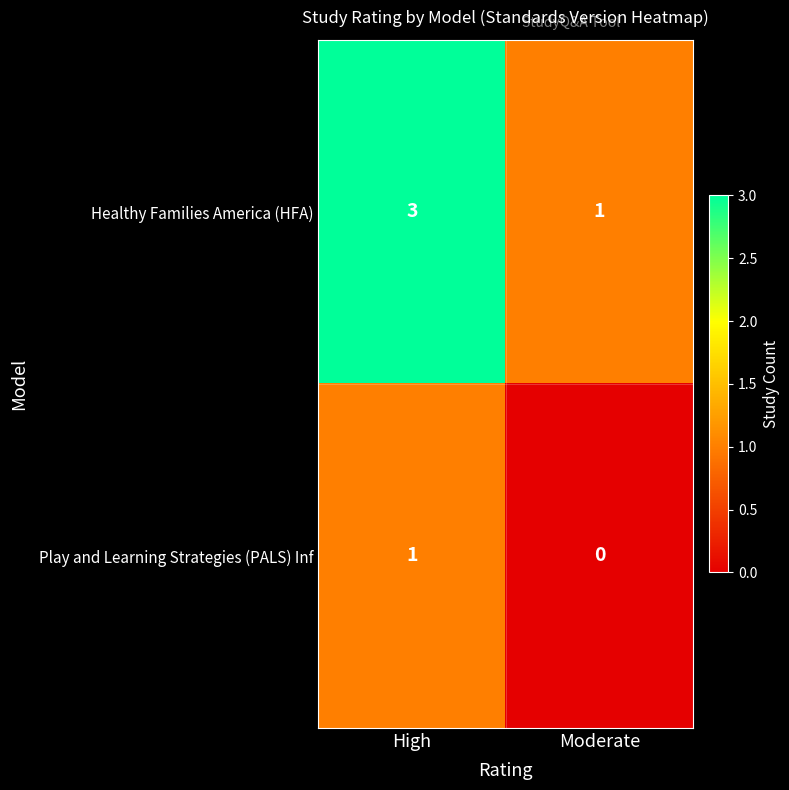

The value of Play and Learning Strategies (PALS) Inf at Moderate is 0. True or false?

True